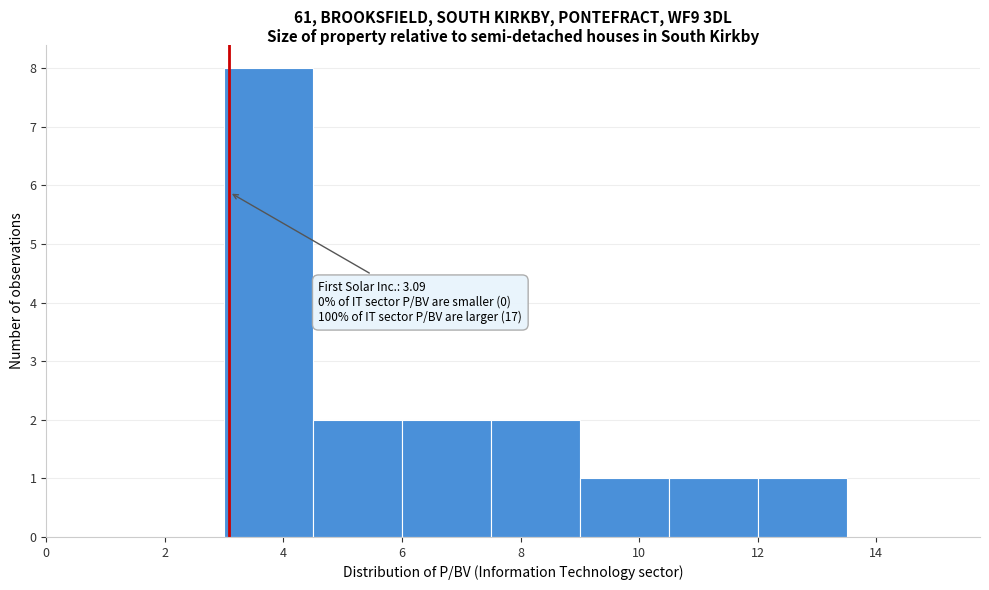

Which range on the x-axis has the tallest bar?

3.0 to 4.5